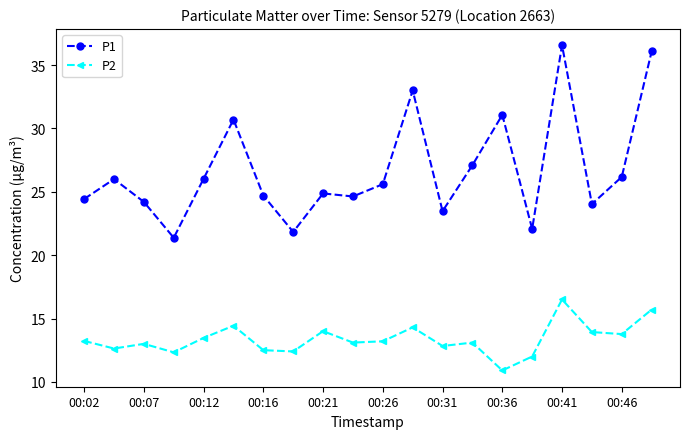

What is the difference between the maximum and minimum values in the P1 series?

15.2